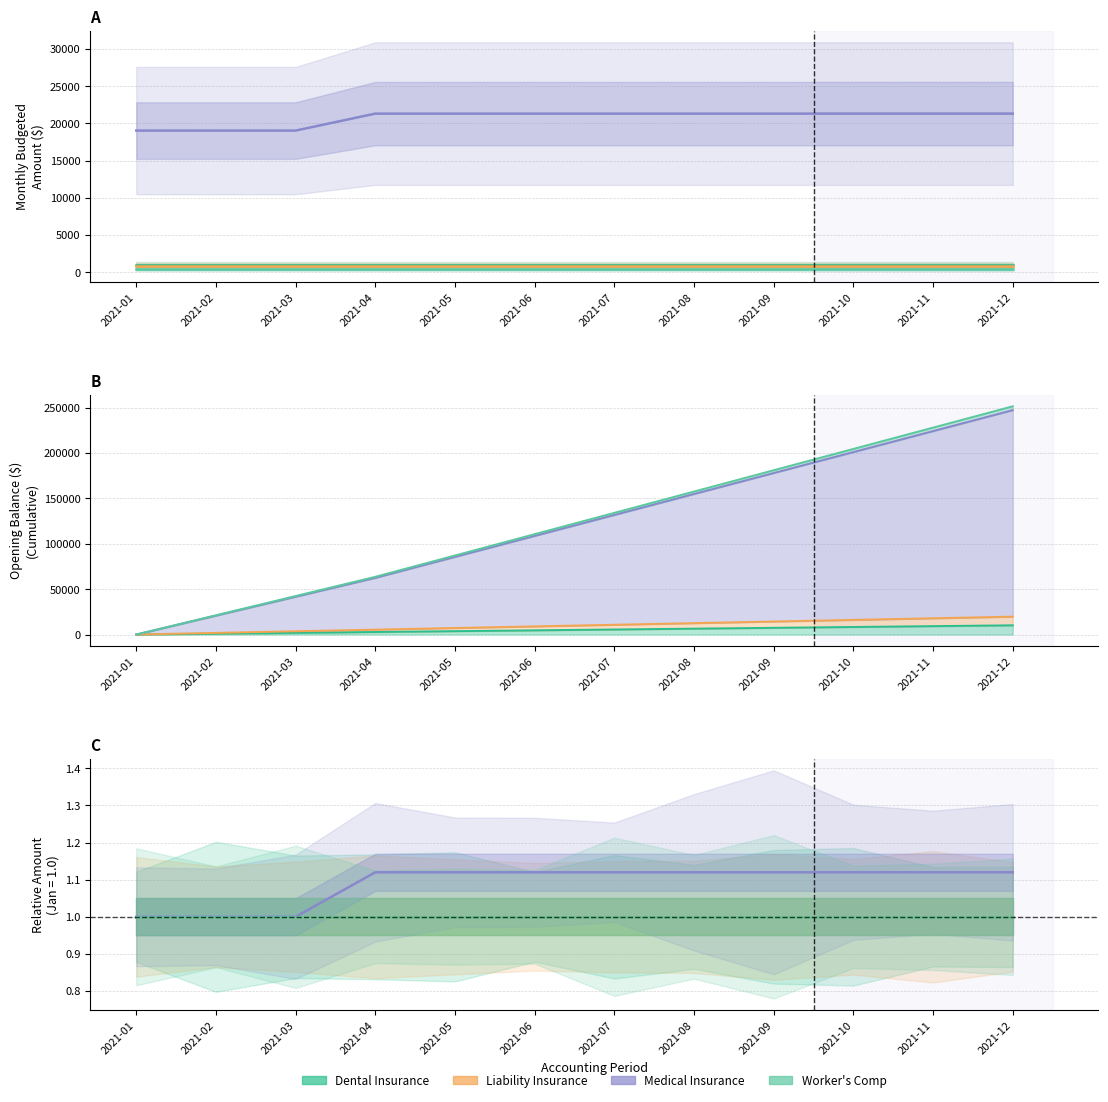

List the labels in order of Medical Insurance value, largest first.

2021-04, 2021-05, 2021-06, 2021-07, 2021-08, 2021-09, 2021-10, 2021-11, 2021-12, 2021-01, 2021-02, 2021-03